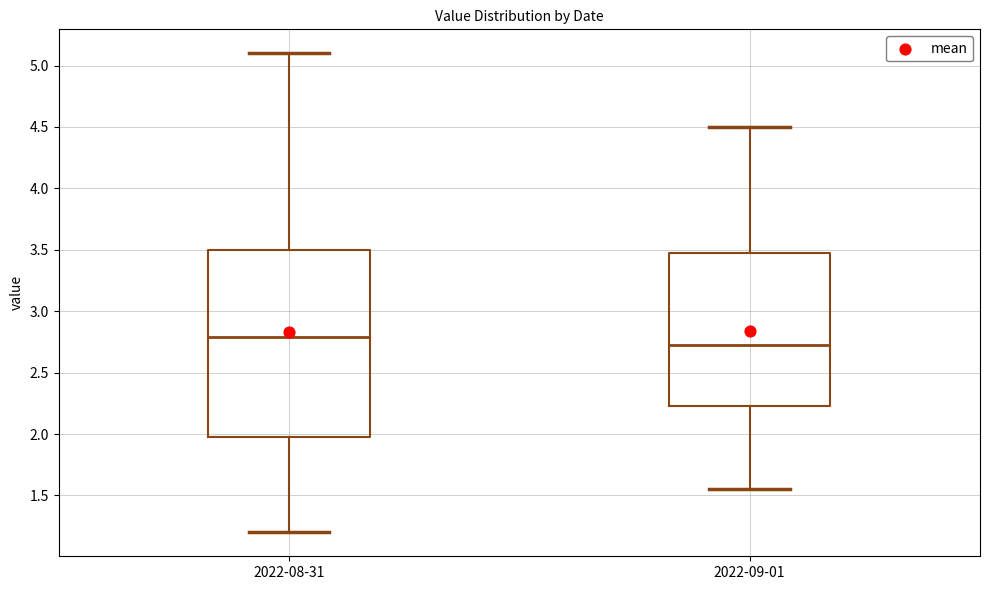

Reading left to right, read every box against the y-axis: the position of its median line, the range the box covers, and the ends of its whiskers. The values are not printed on the chart, so give them approximately, as read against the axis.

2022-08-31: median 2.80, box 2.00 to 3.50, whiskers 1.20 to 5.10
2022-09-01: median 2.75, box 2.25 to 3.50, whiskers 1.55 to 4.50